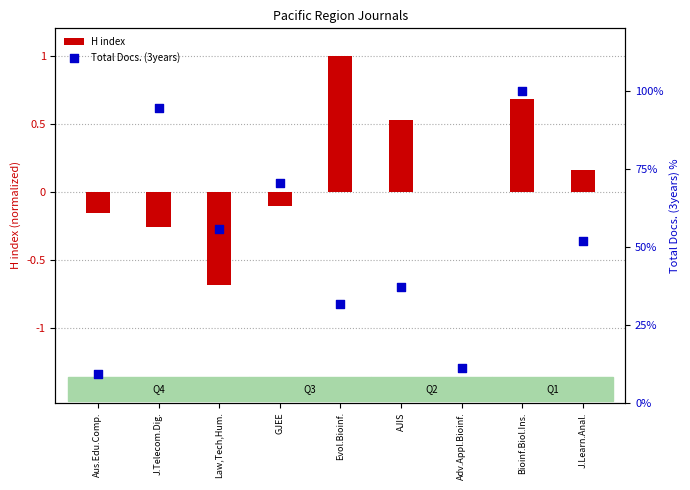

What are all the series names shown in the legend?

H index, Total Docs. (3years)